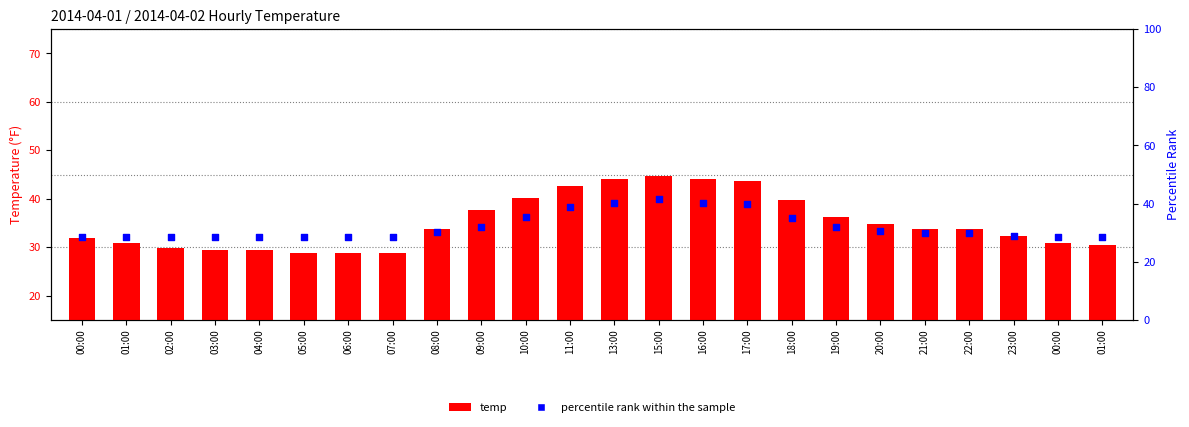

Is the value of temp at 00:00 greater than the value of percentile rank within the sample at 02:00?

Yes